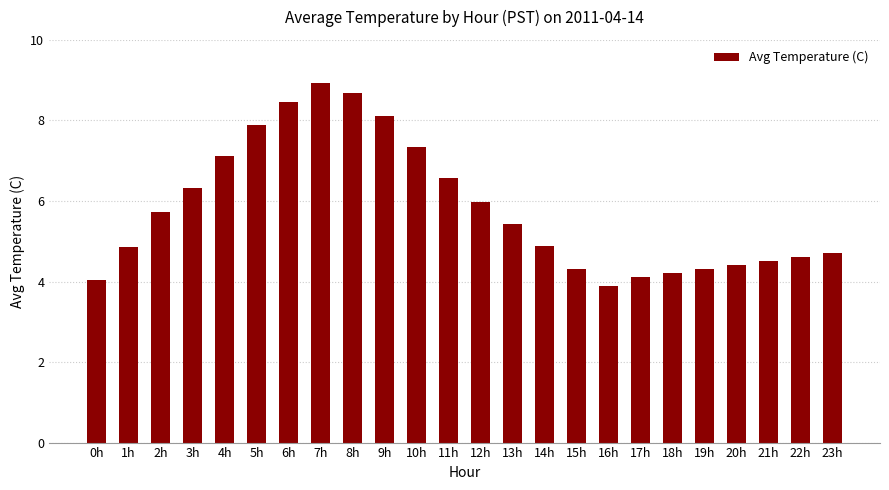

Approximately how many times larger is the value at 10h compared to 16h?

1.9